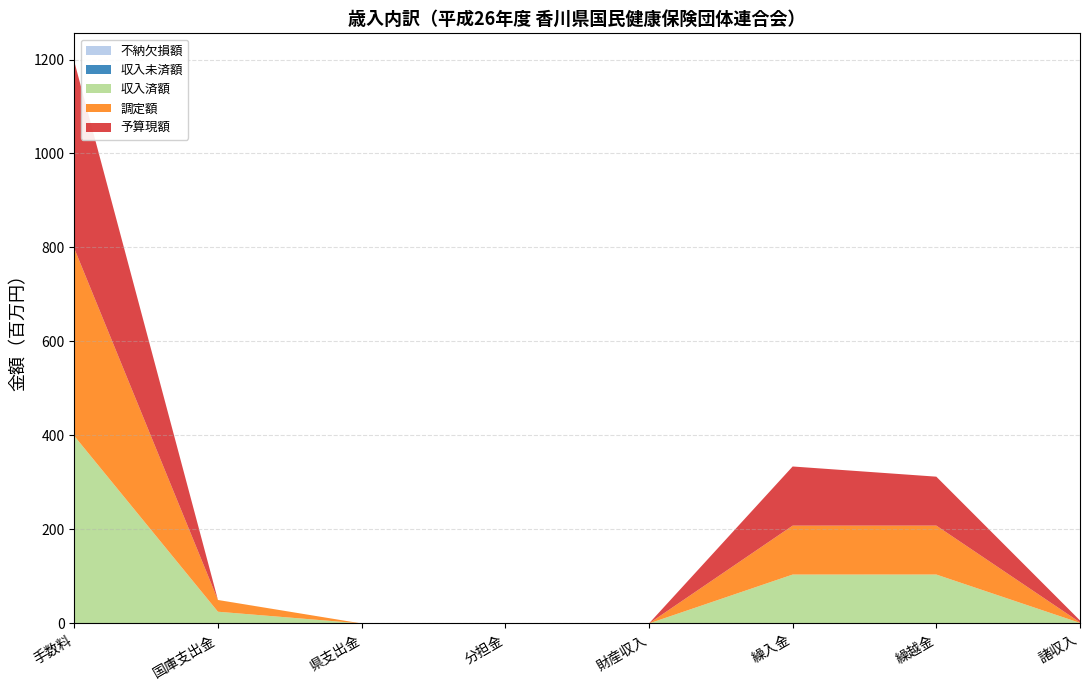

Reading left to right, extract all data points from this chart.

予算現額: 手数料=397883000	国庫支出金=1000	県支出金=2000	分担金=1000	財産収入=1000	繰入金=125872000	繰越金=104119000	諸収入=4072000
収入済額: 手数料=399002248	国庫支出金=24984000	県支出金=0	分担金=0	財産収入=0	繰入金=104077174	繰越金=104119524	諸収入=1165515
不納欠損額: 手数料=0	国庫支出金=0	県支出金=0	分担金=0	財産収入=0	繰入金=0	繰越金=0	諸収入=0
収入未済額: 手数料=0	国庫支出金=0	県支出金=0	分担金=0	財産収入=0	繰入金=0	繰越金=0	諸収入=0
調定額: 手数料=399002248	国庫支出金=24984000	県支出金=0	分担金=0	財産収入=0	繰入金=104077174	繰越金=104119524	諸収入=1165515